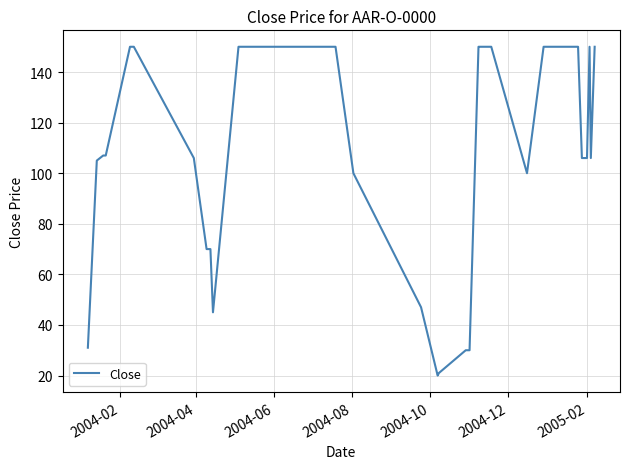

Reading left to right, what are all the values shown in this chart?

31	105	107	107	150	150	106	70	70	45	150	150	100	47	20	21	30	30	150	150	150	100	150	150	150	150	150	150	150	150	150	150	150	150	106	106	106	150	106	150